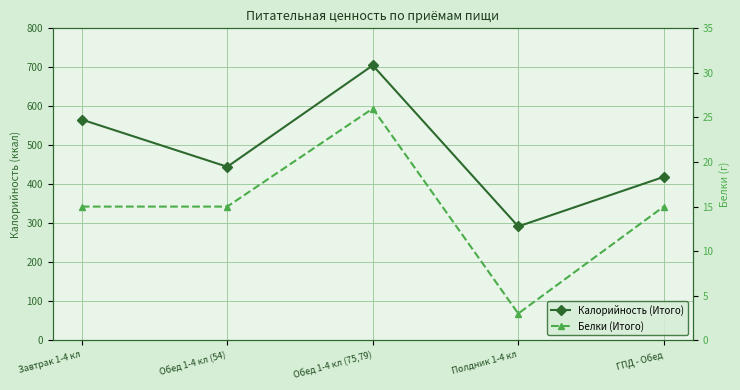

The Белки (Итого) series shows 26 at Обед 1-4 кл (75,79). True or false?

True